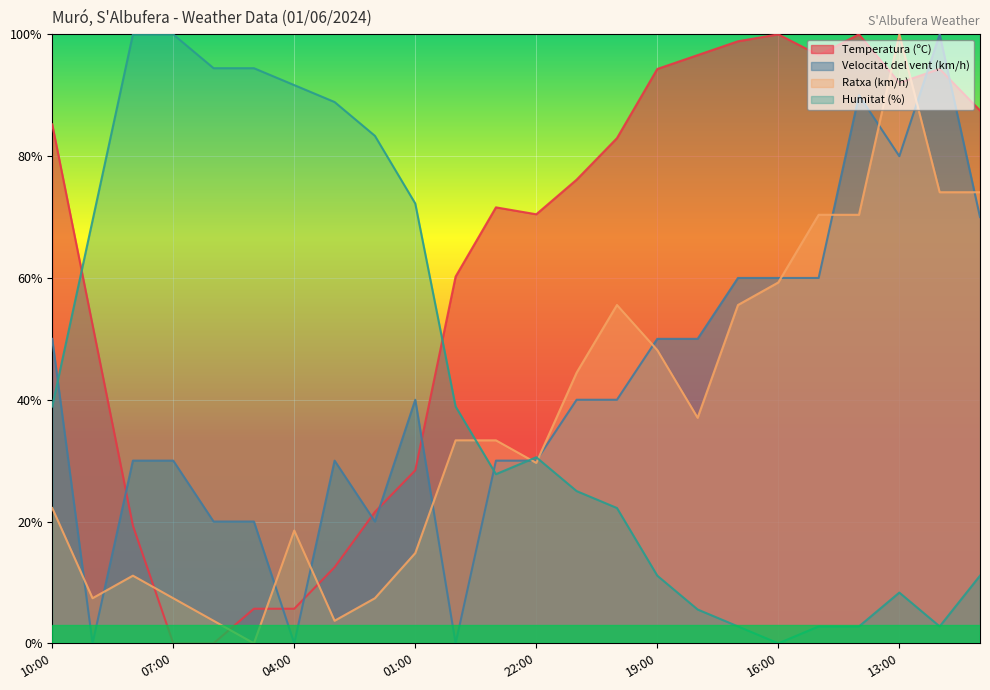

What is the difference between the second highest and second lowest values in the Ratxa (km/h) series?

70.4